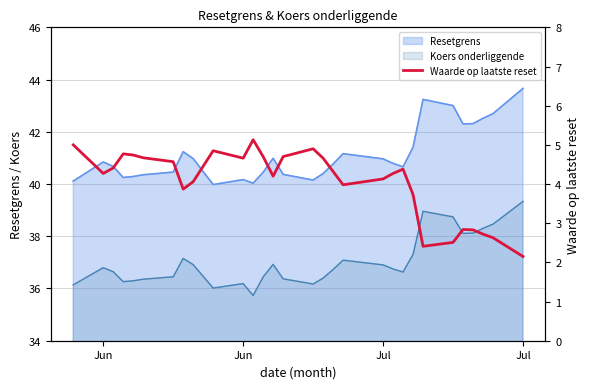

Reading left to right, extract all data points from this chart.

5.0	4.3	4.4	4.8	4.7	4.7	4.6	3.9	4.1	4.8	4.7	5.1	4.7	4.2	4.7	4.9	4.7	4.3	4.0	4.1	4.3	4.4	3.7	2.4	2.5	2.8	2.8	2.7	2.6	2.1